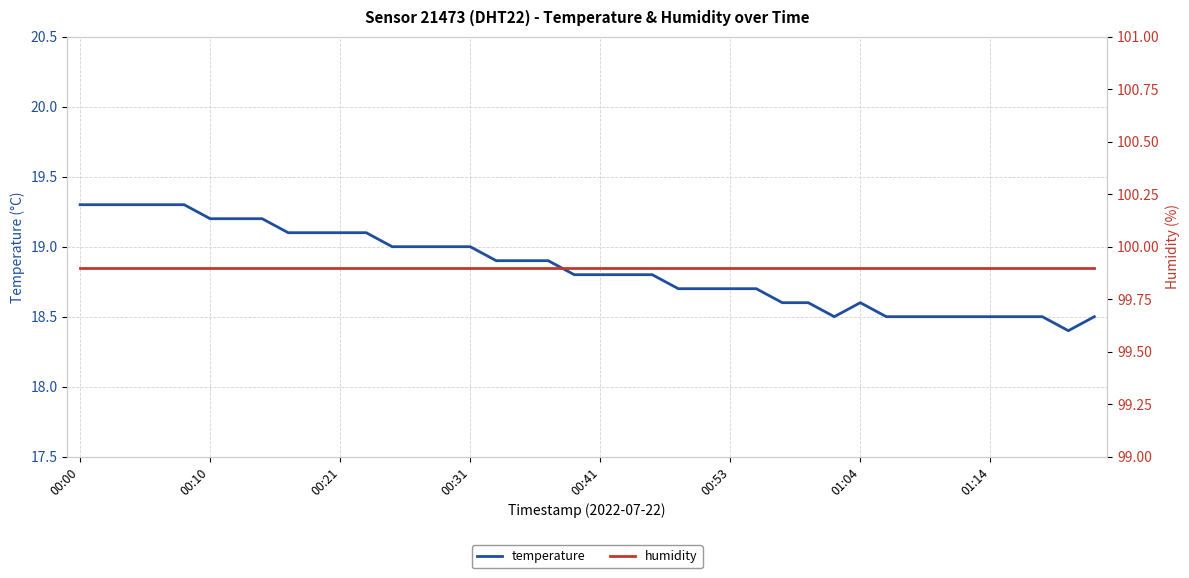

True or false: humidity and temperature intersect in this chart.

False